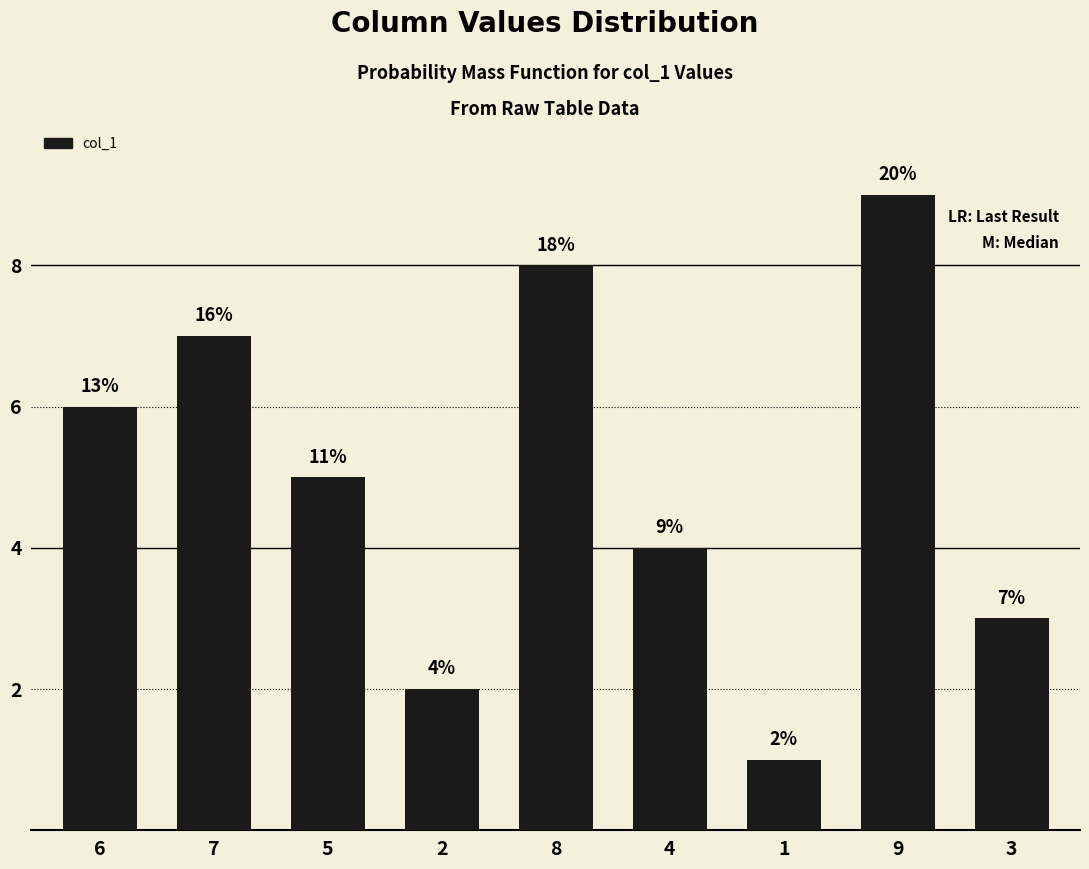

What is the value of the 5th bar from the left?

8